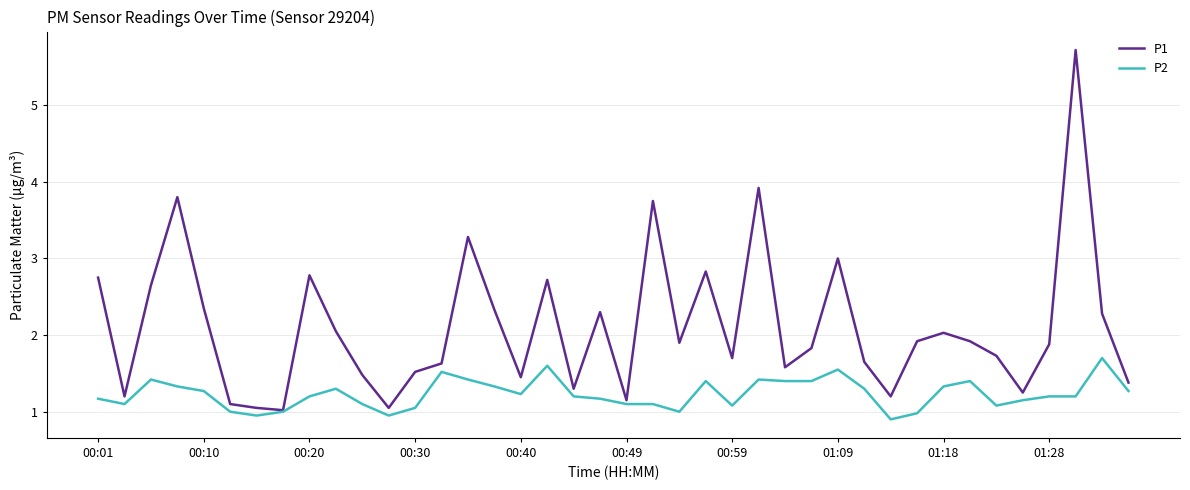

Which series has the largest range (max minus min)?

P1